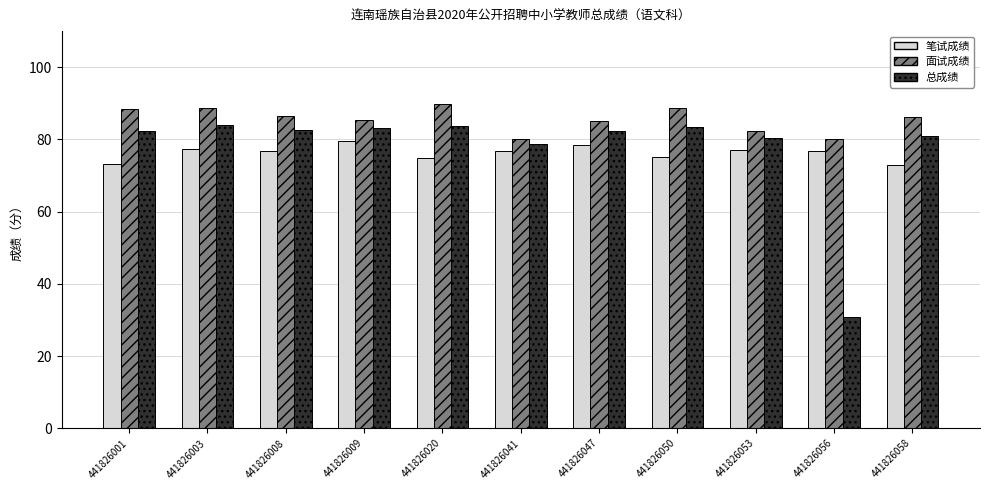

What is the sum of all 总成绩 values?

852.4